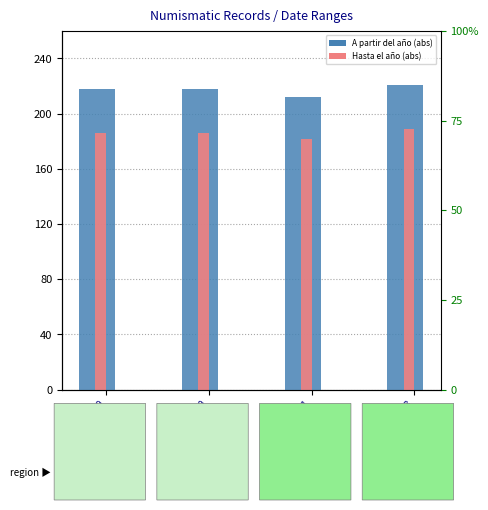

What is the difference between the highest and lowest values at Price 2850?

32